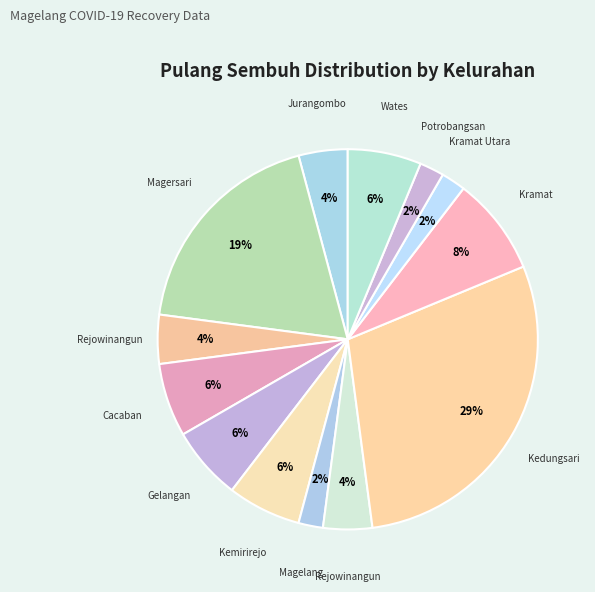

What is the largest slice in the pie chart?

Kedungsari